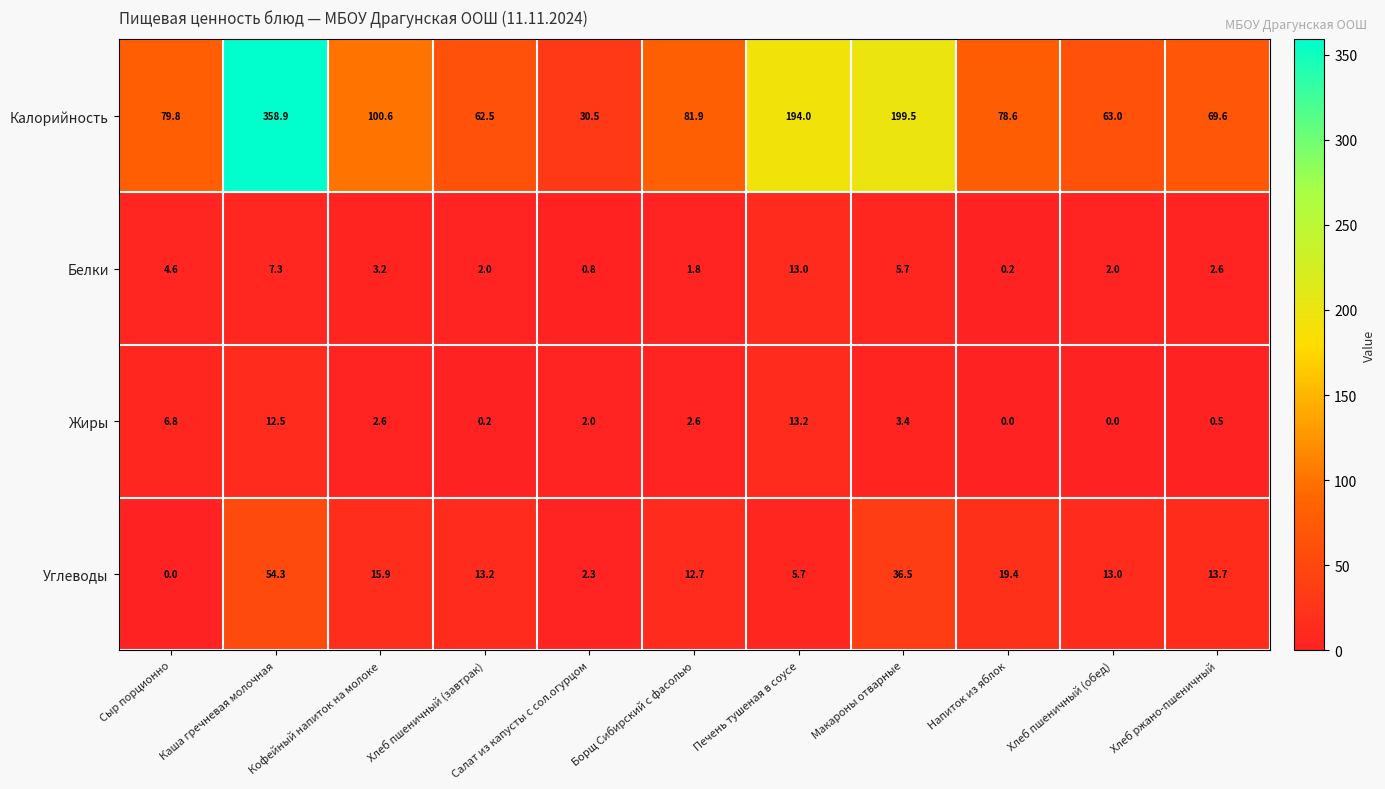

What is the average value of the Белки series?

3.9